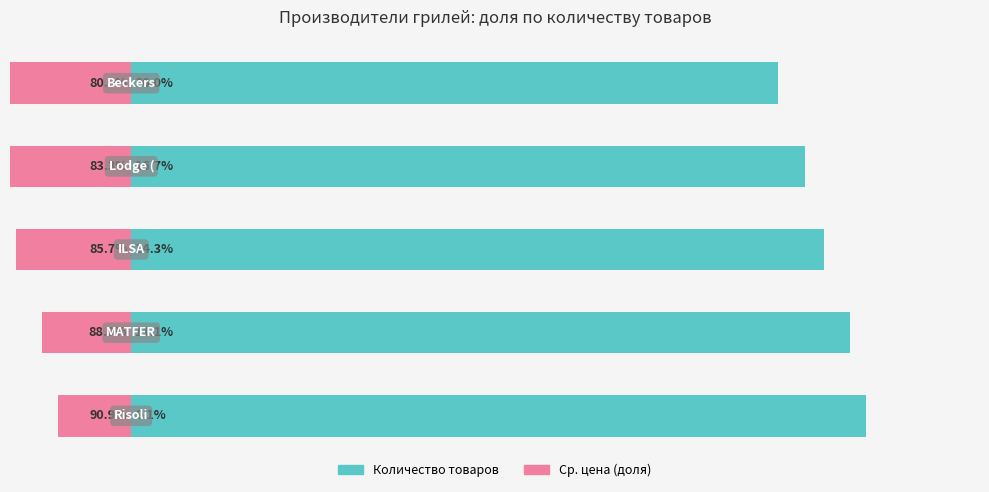

Reading left to right, transcribe all the data shown in this chart.

Количество товаров: 0=90.9	1=88.9	2=85.7	3=83.3	4=80.0
Средняя цена (норм.): 0=-9.1	1=-11.1	2=-14.3	3=-16.7	4=-20.0